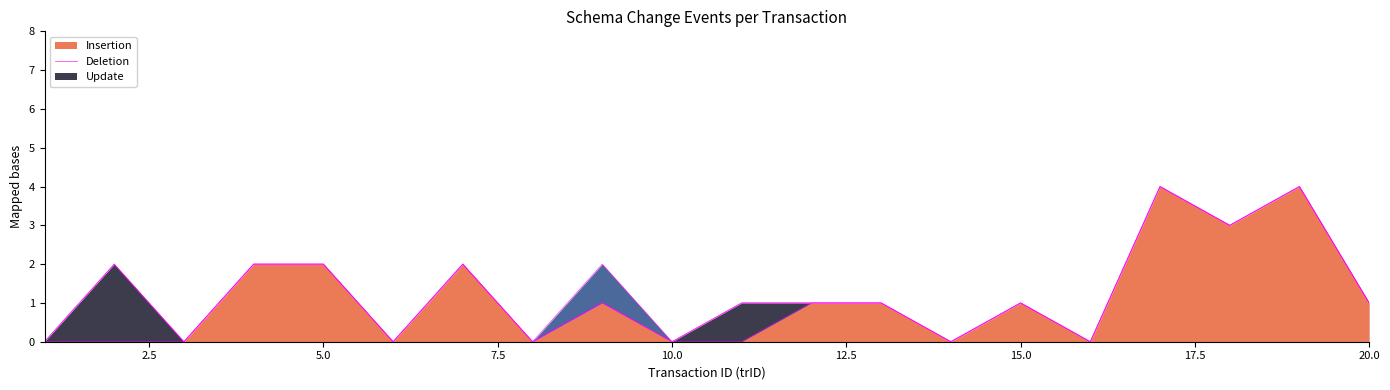

At which category is the sum across all series the highest?

17